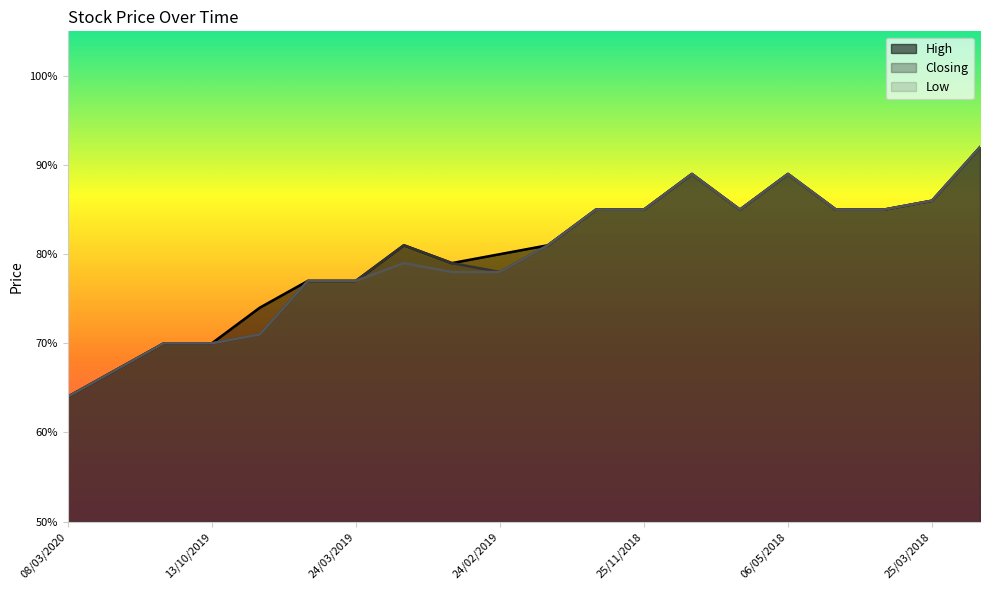

Between 08/12/2019 and 06/01/2019, which series saw the biggest shift?

High